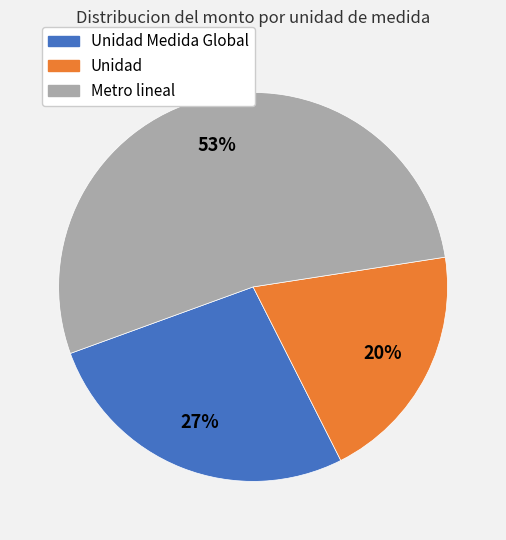

How many slices are in this pie chart?

3